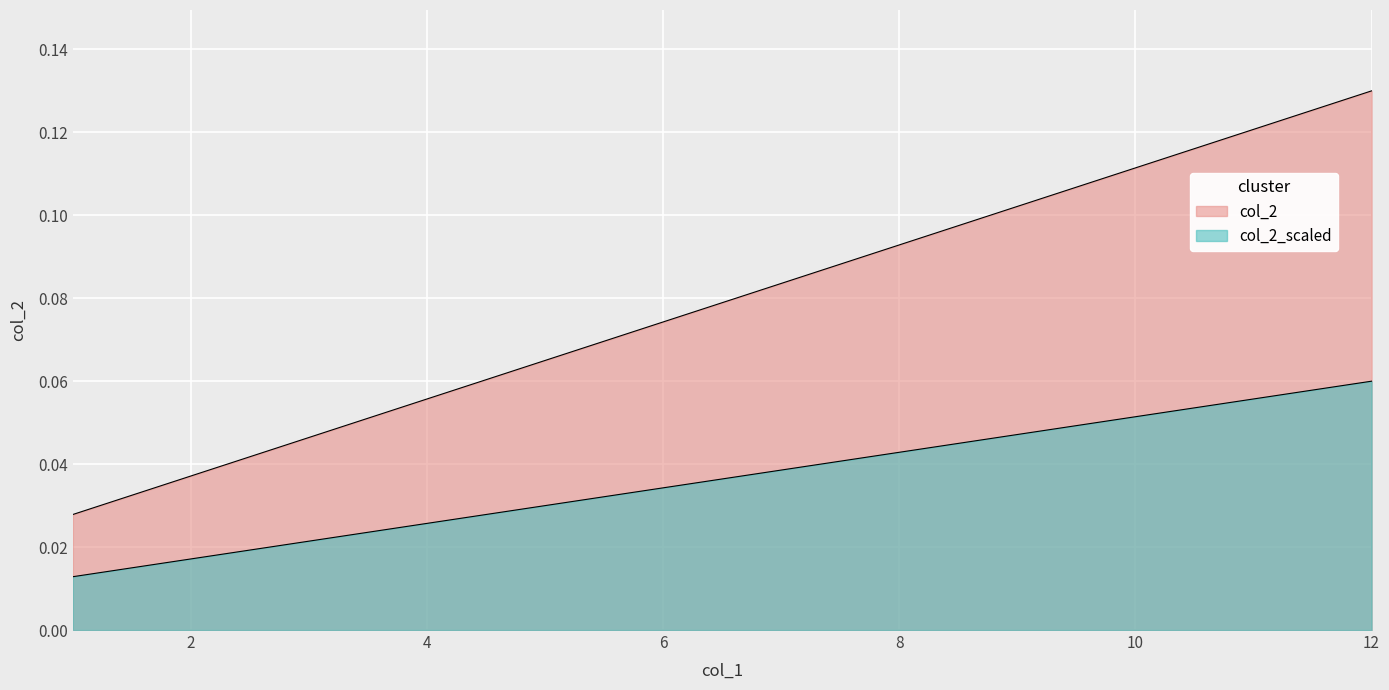

What is the average value?

0.1